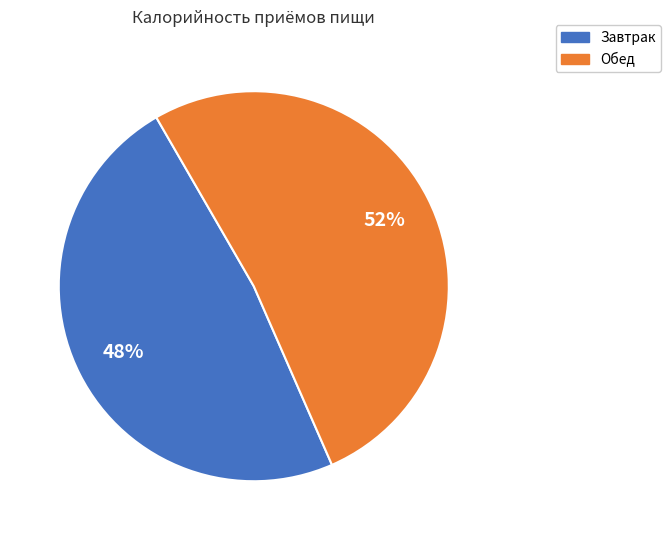

To the nearest percent, what is the difference between the largest and smallest slice percentages?

4%